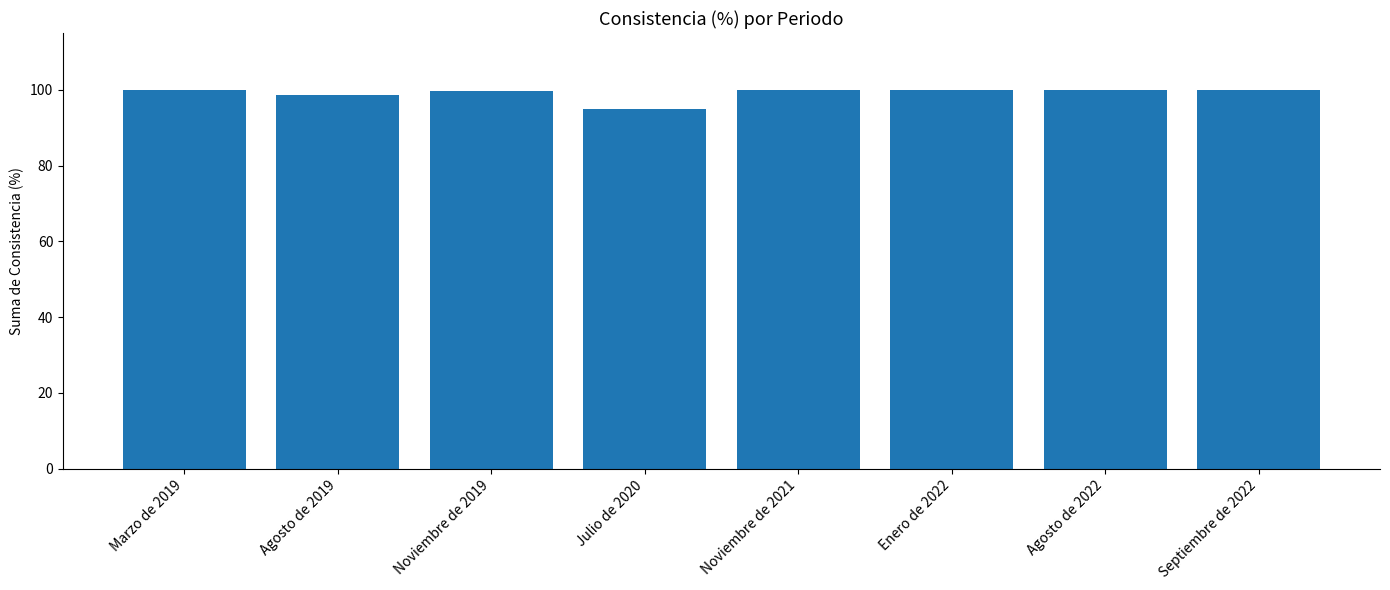

What is the sum of all values?

793.3